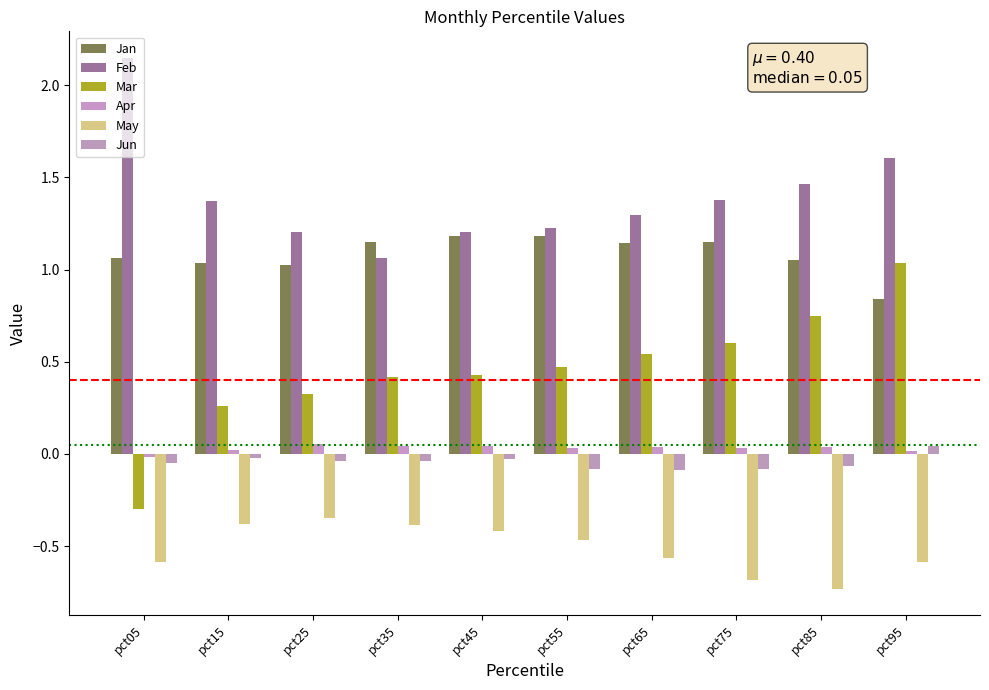

List the series in order of their peak value, highest first.

Feb, Jan, Mar, Apr, Jun, May